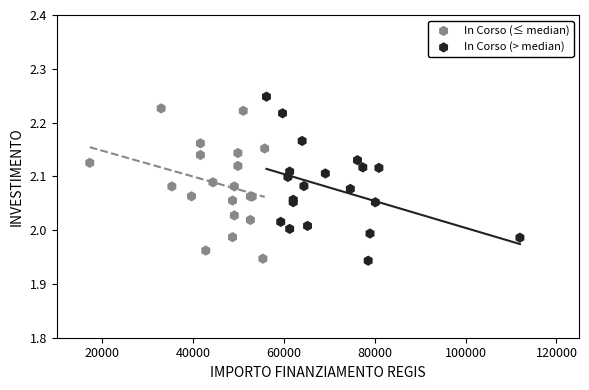

Which series reaches the maximum Y coordinate?

In Corso (> median)